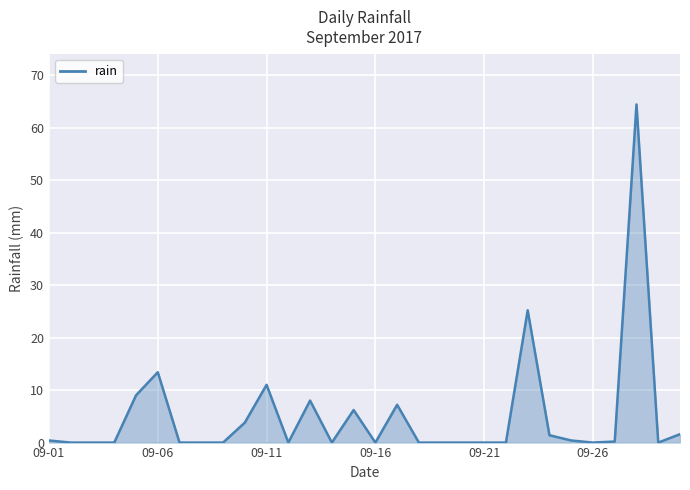

What is the greatest value displayed?

64.4